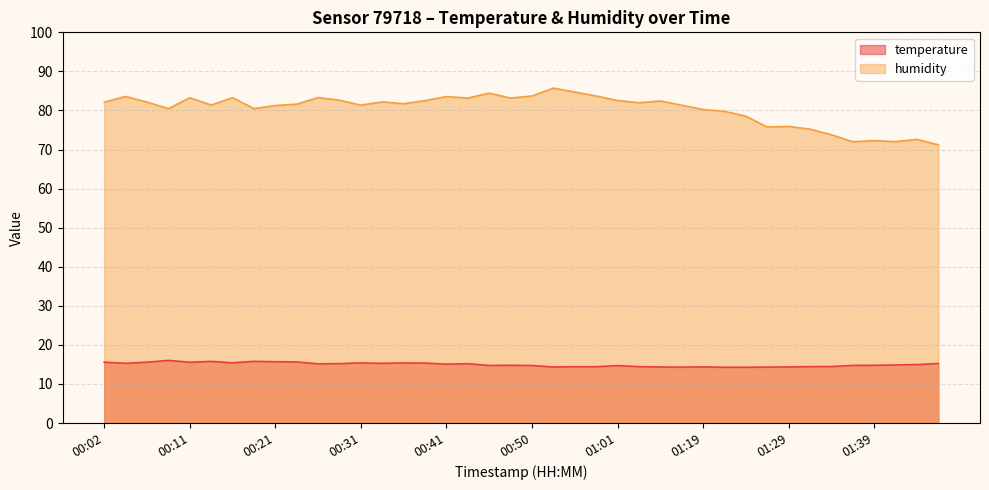

What is the approximate value of humidity at 00:19?

80.5